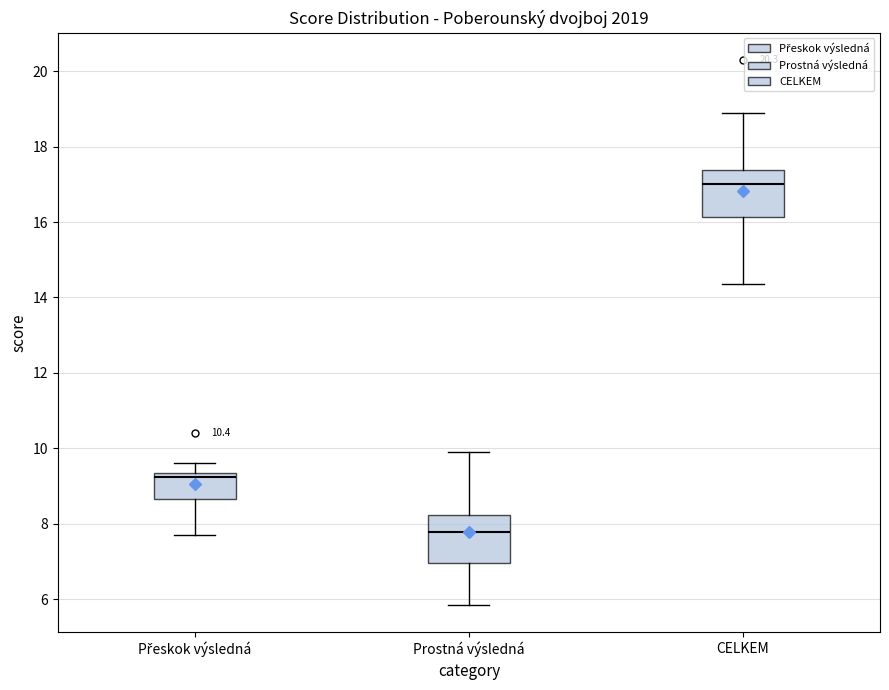

Where does the median line of the box for Přeskok výsledná sit on the y-axis? The values are not printed on the chart, so give them approximately, as read against the axis.

9.2